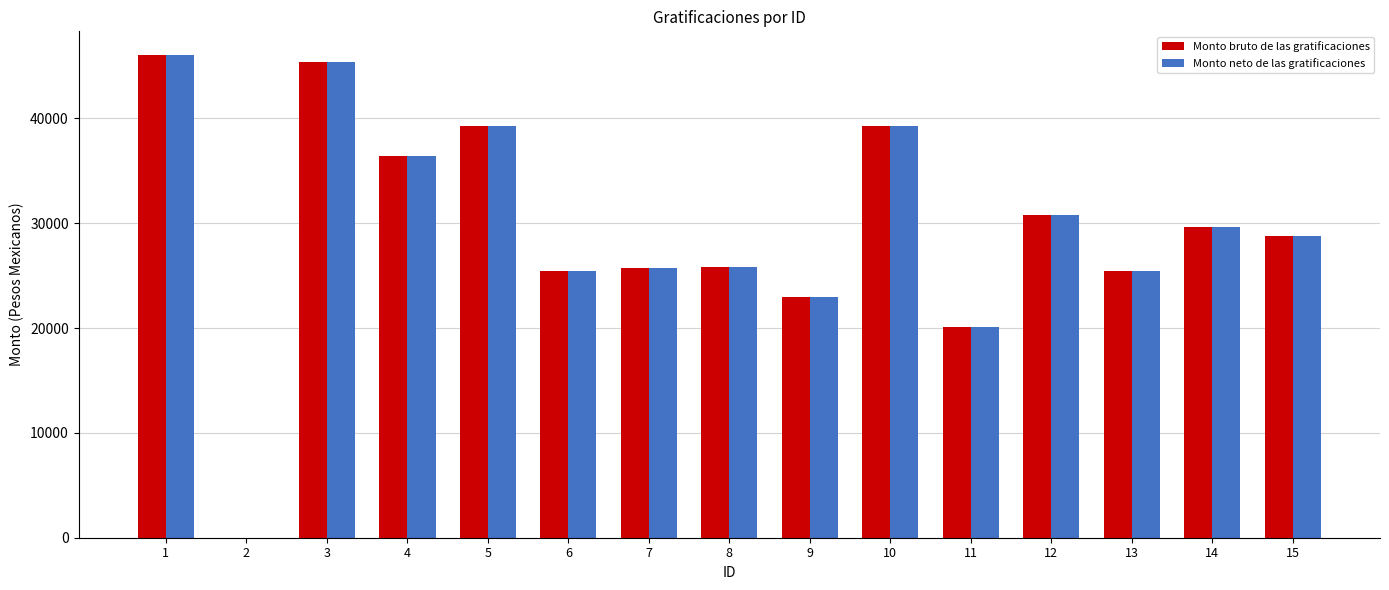

How many groups of bars are there?

15